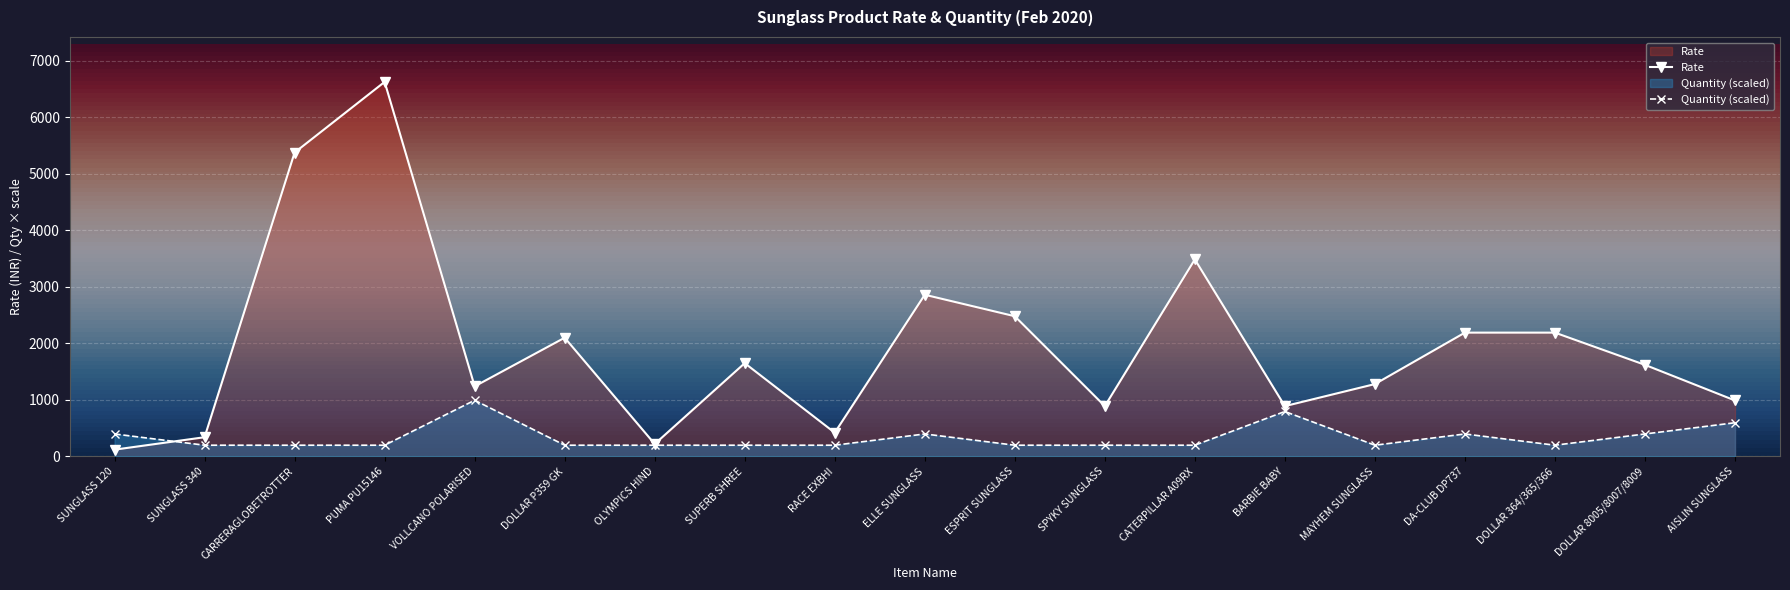

What are all the series names shown in the legend?

Rate, Quantity (scaled)